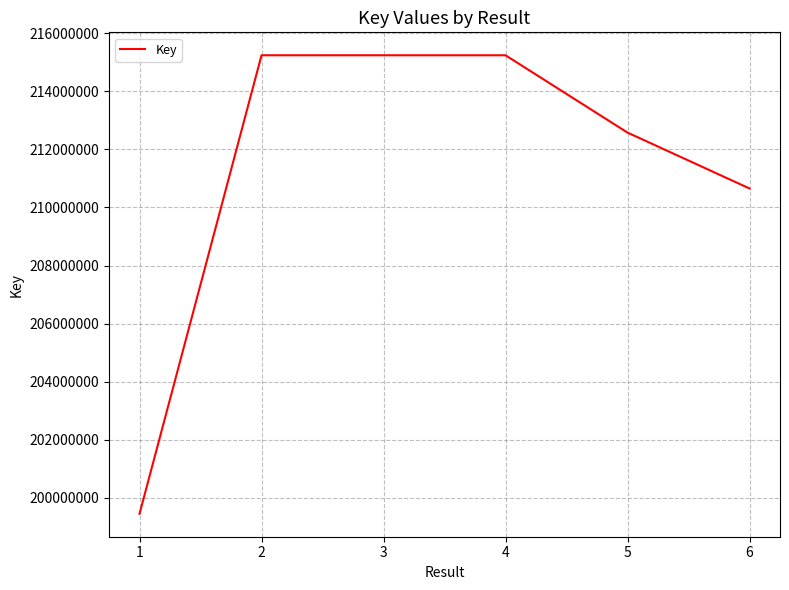

Count the number of categories in the chart.

6